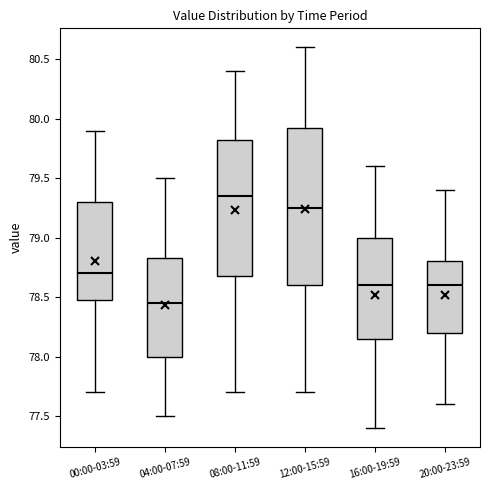

Which box's median line is the highest?

08:00-11:59